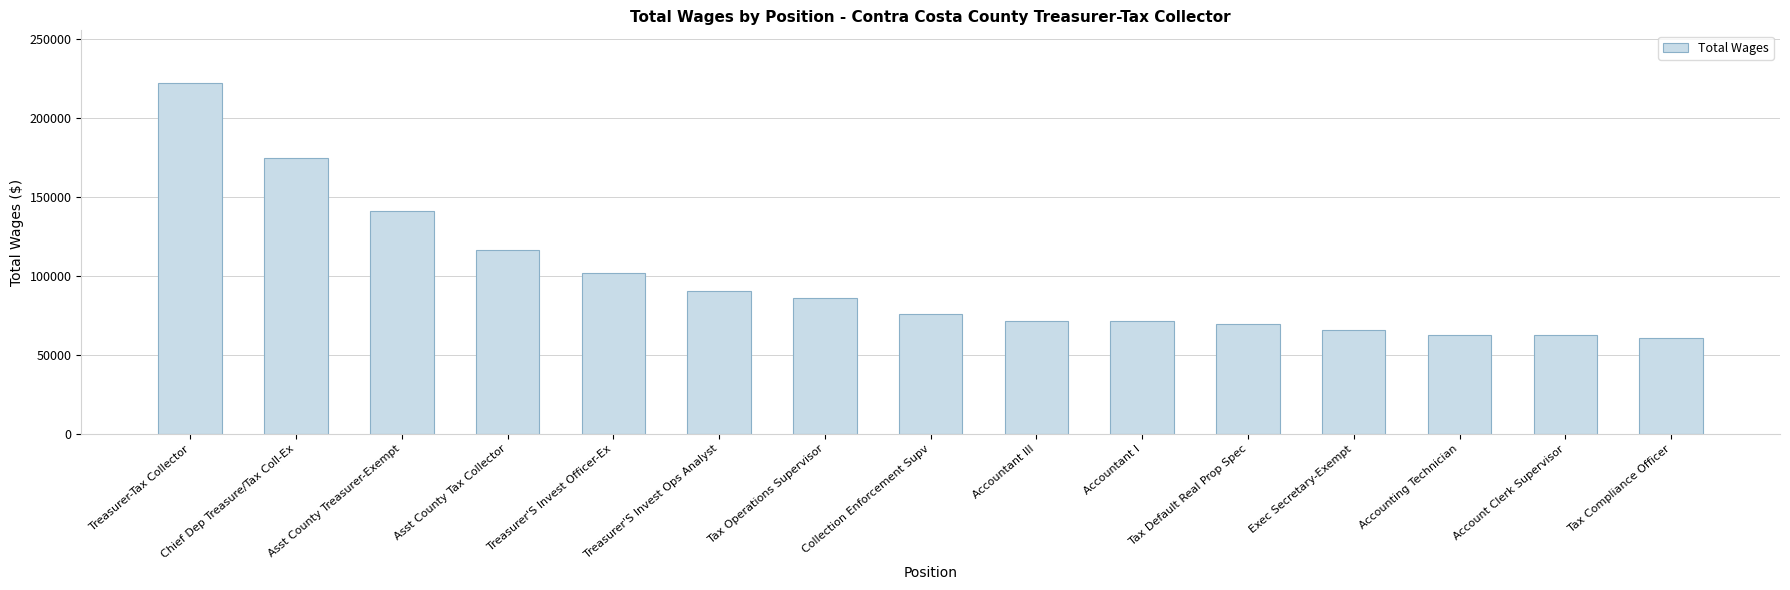

Approximately how many times larger is the value at Tax Default Real Prop Spec compared to Asst County Tax Collector?

0.6